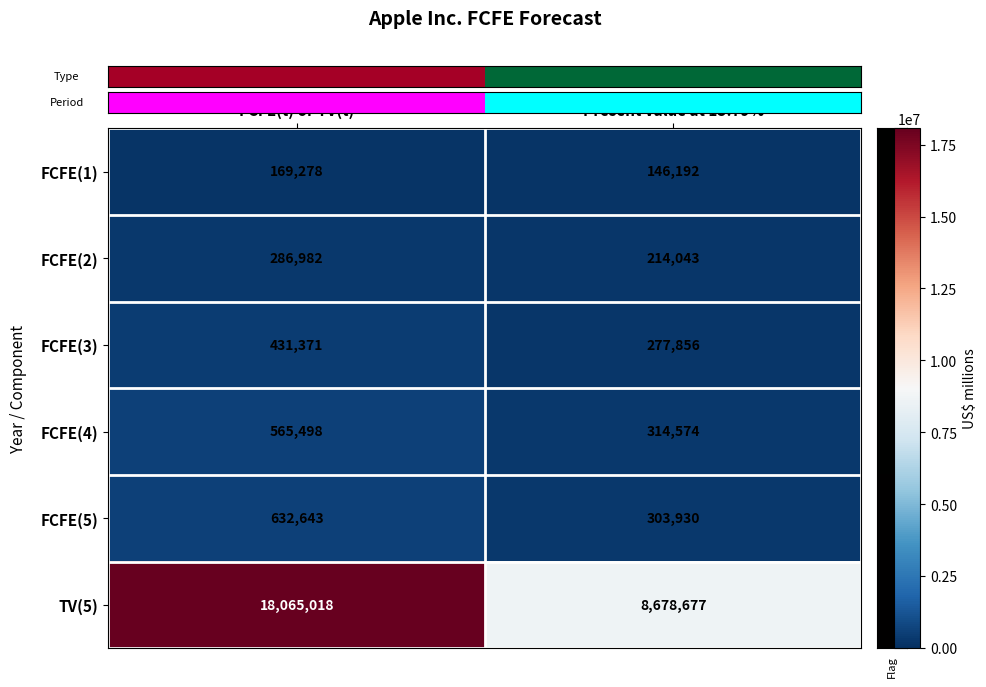

What is the total value across all series at Present value at 15.79%?

9935272